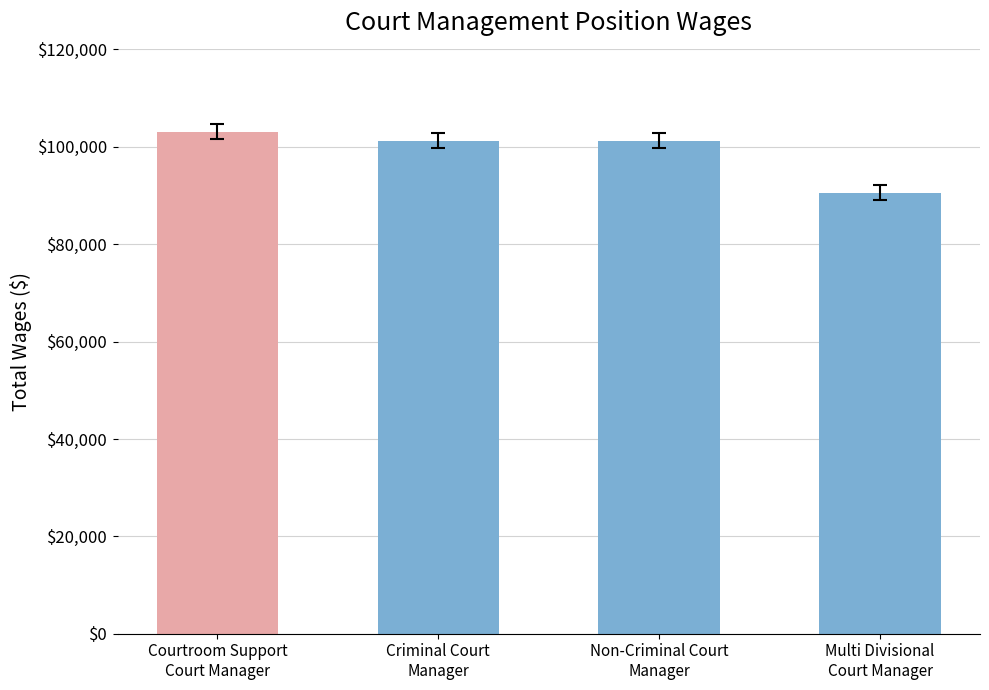

Which category has the highest value across all series?

Courtroom Support
Court Manager